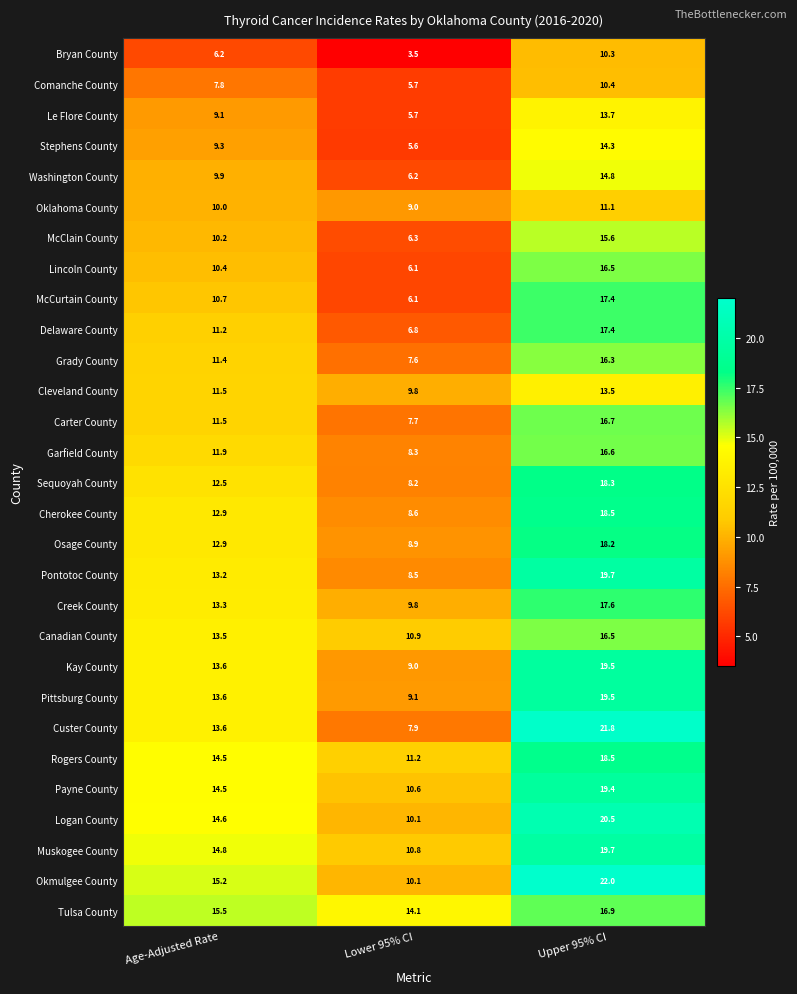

True or false: Muskogee County has a value of 19.7 at Age-Adjusted Rate.

False